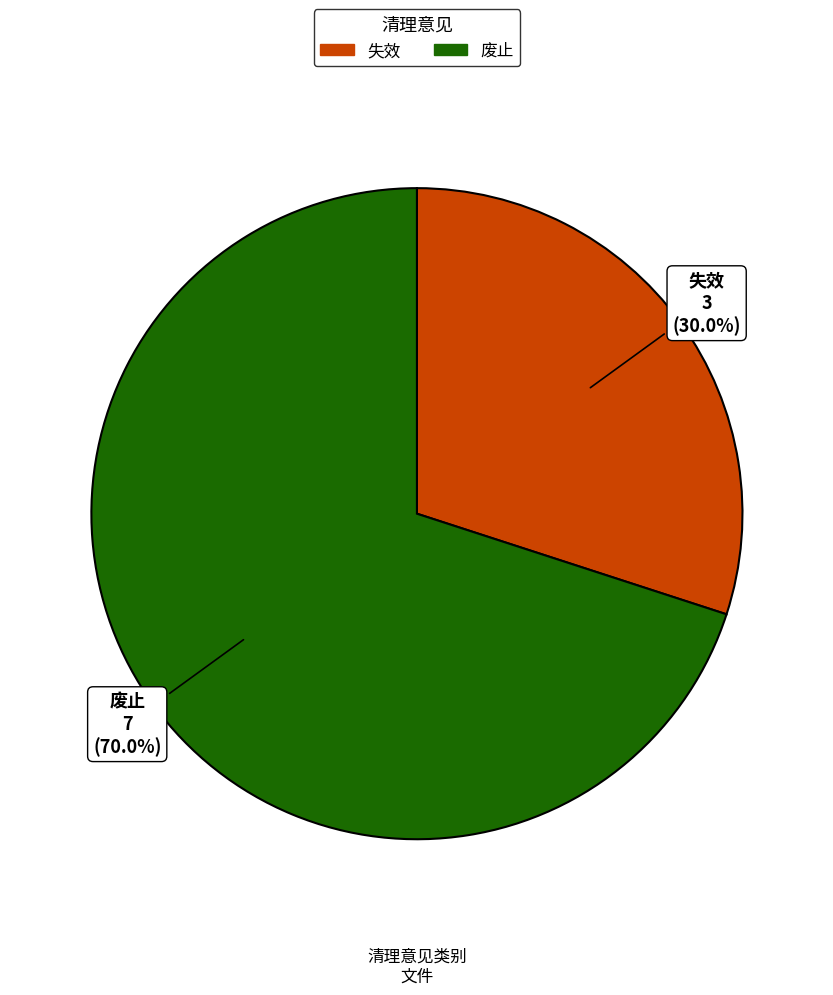

True or false: 废止 accounts for 70% of the total.

True